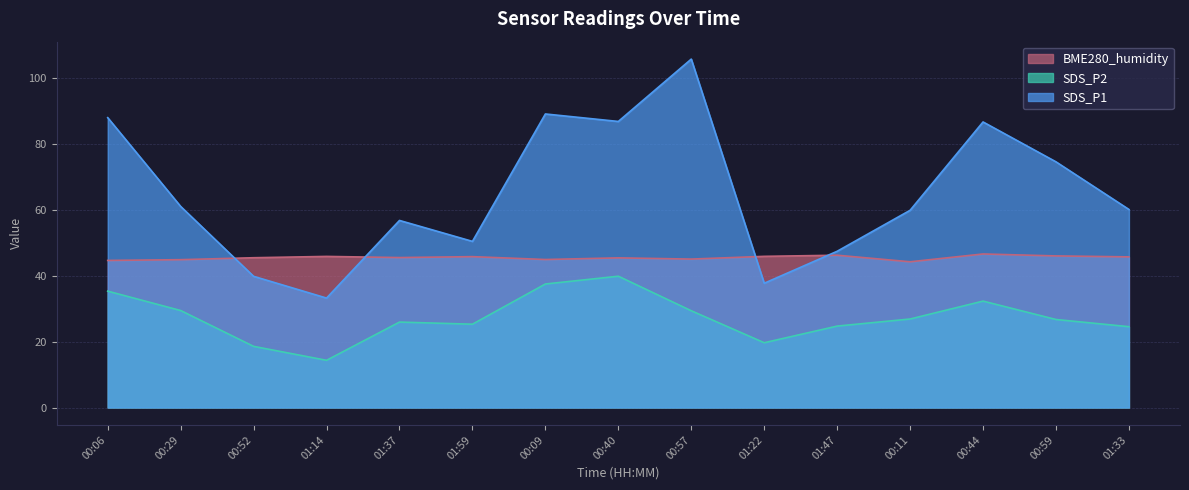

Where is the first local maximum for SDS_P1?

01:37